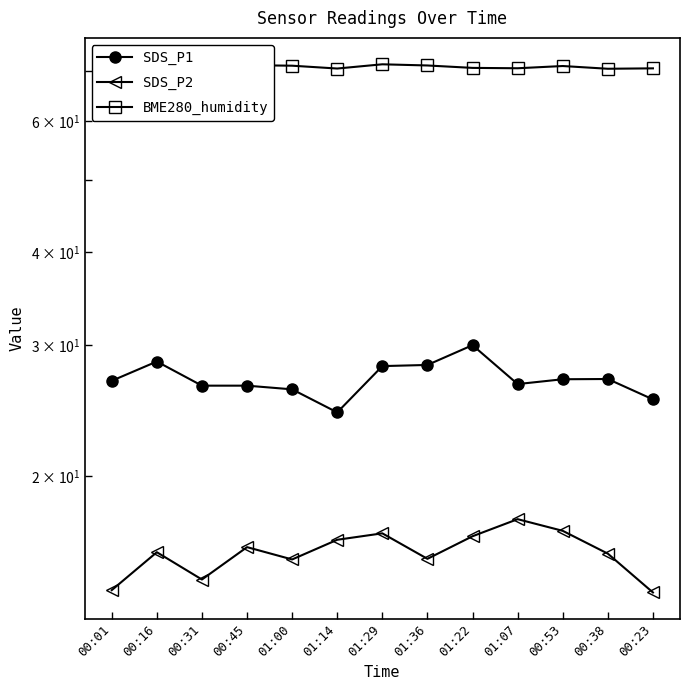

What is the average value of the SDS_P2 series?

15.8